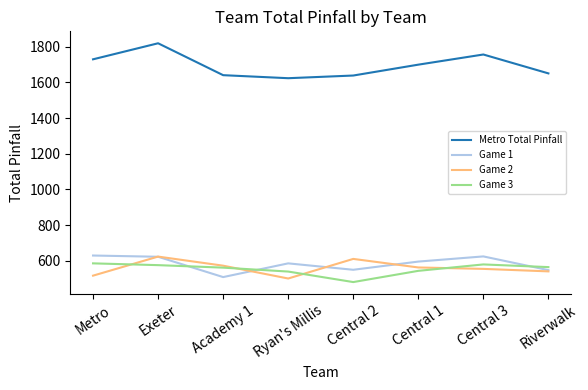

Which category has the highest value in the Metro Total Pinfall series?

Exeter